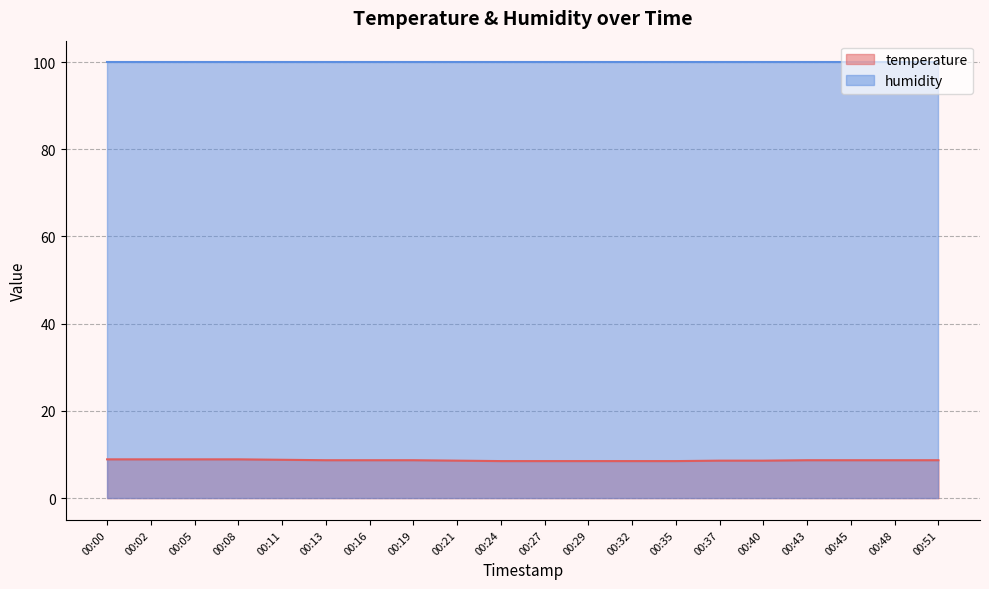

What is the maximum value shown in the chart?

99.9